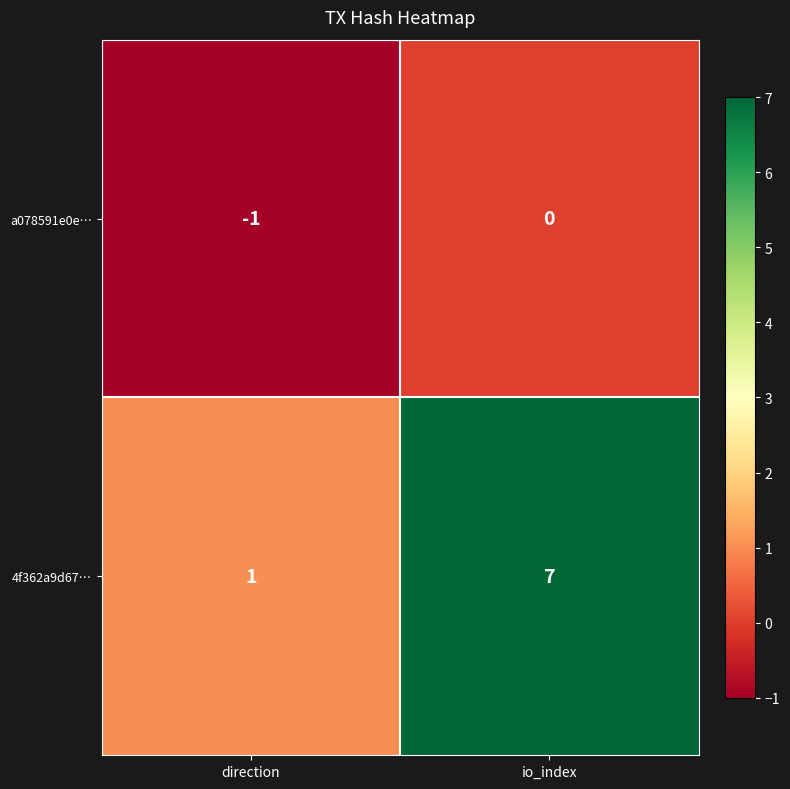

True or false: 4f362a9d67… has a value of 2 at direction.

False